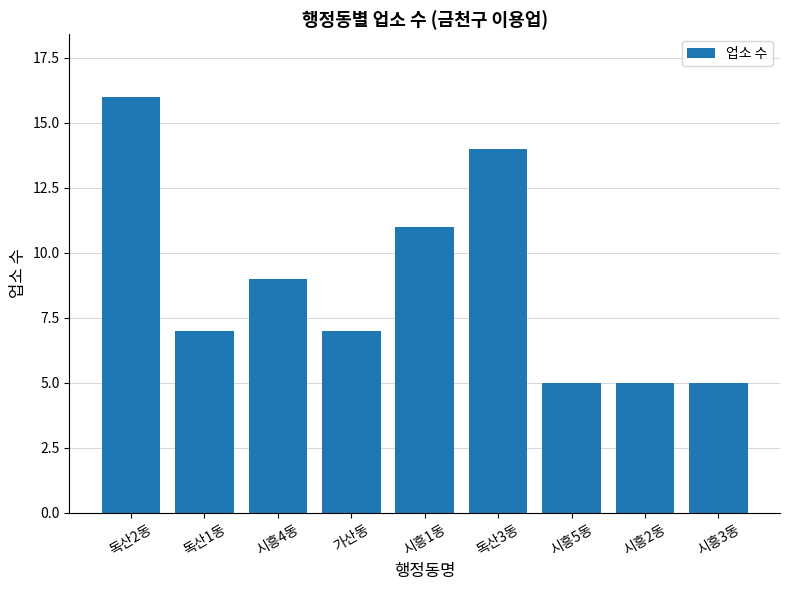

How many values are between 5 and 11?

7